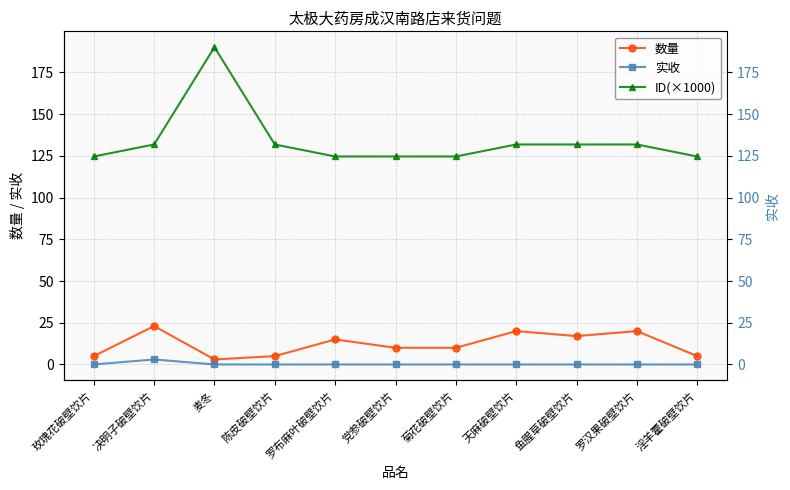

What is the label of the 2nd point from the right?

罗汉果破壁饮片